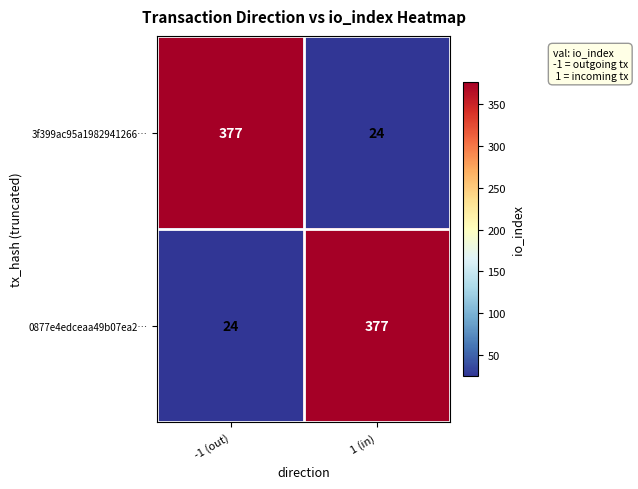

The 0877e4edceaa49b07ea2… series shows 32 at -1 (out). True or false?

False